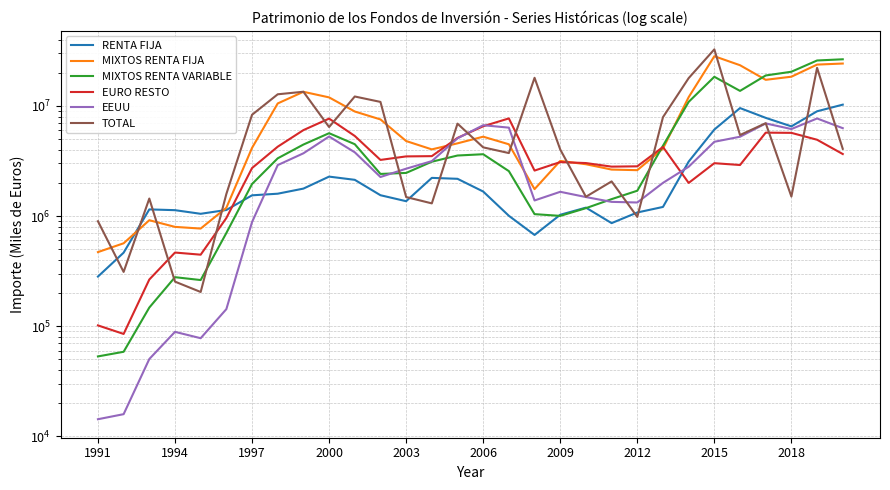

Which series has the widest spread of values?

TOTAL